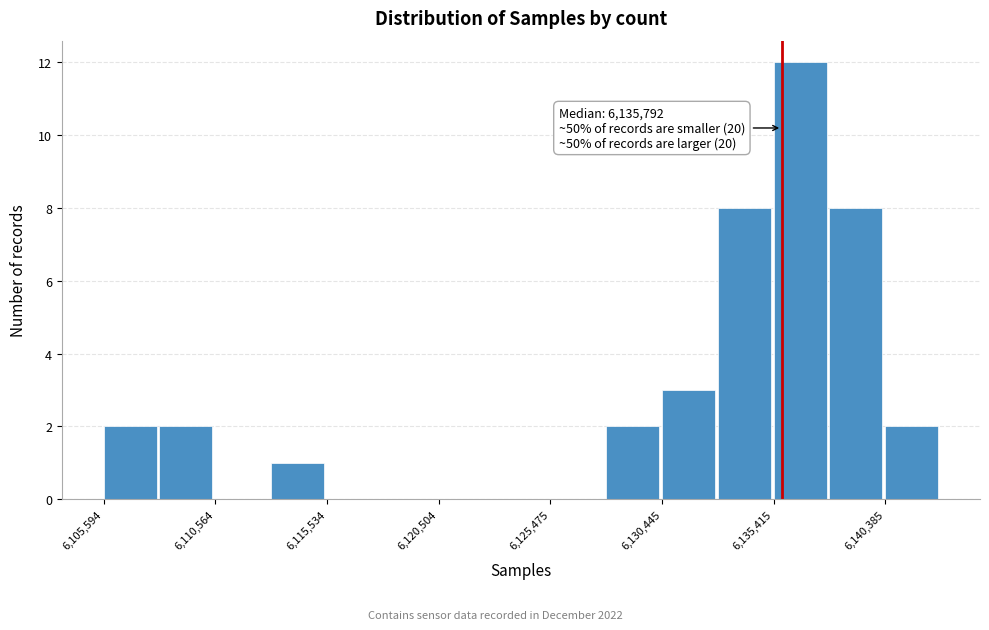

Which range on the x-axis has the tallest bar?

6135500 to 6138000